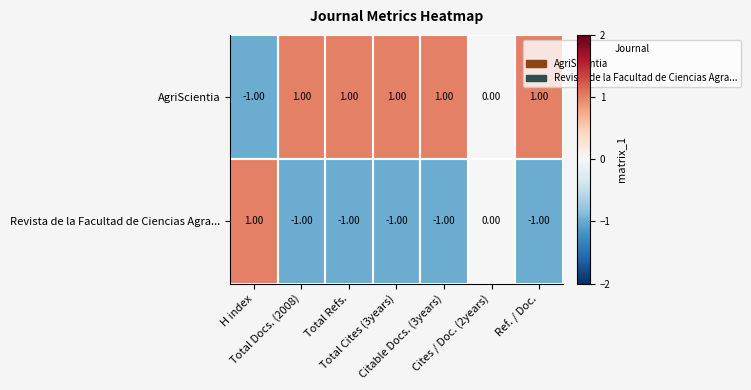

List the series in order of their overall mean, highest first.

AgriScientia, Revista de la Facultad de Ciencias Agra...